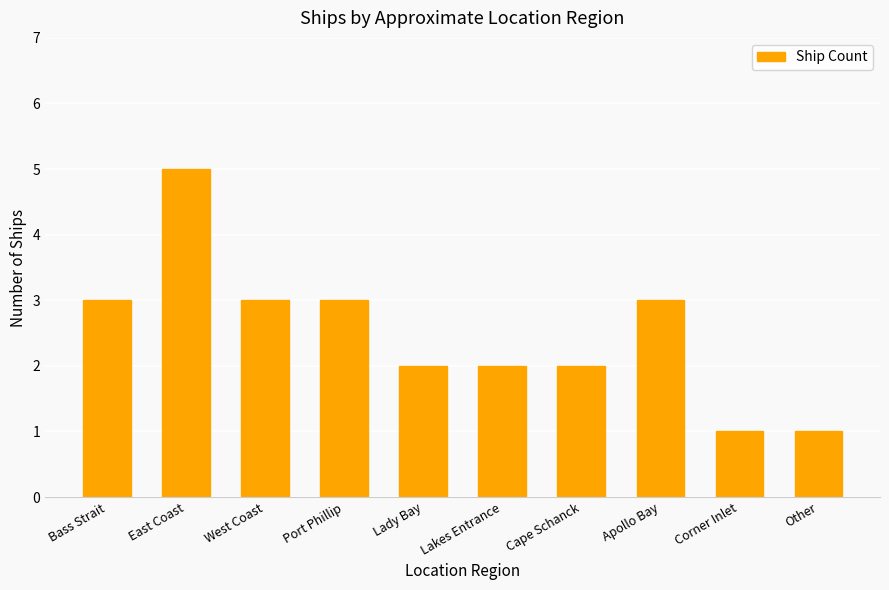

Are the bars horizontal?

No